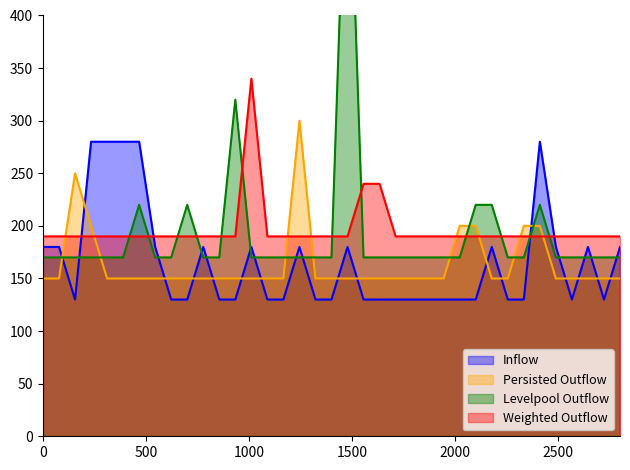

Does the chart display data point markers on the line(s)?

No